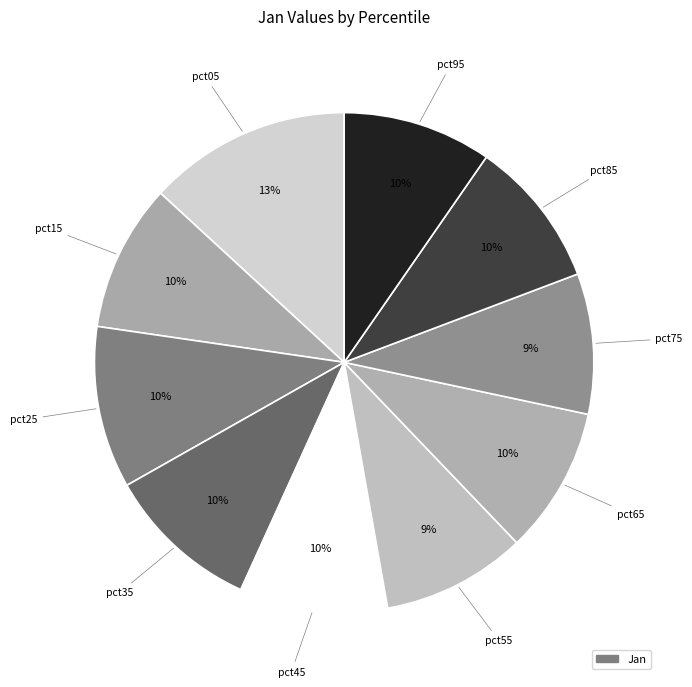

How many segments does this pie chart have?

10